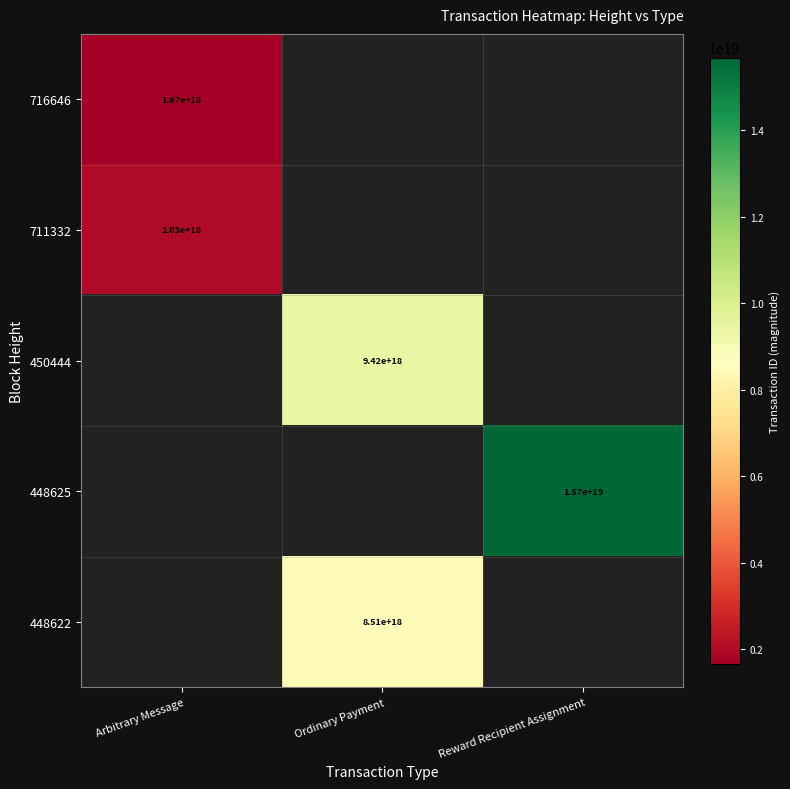

The value of 716646 at Arbitrary Message is 1670000000000000000. True or false?

True